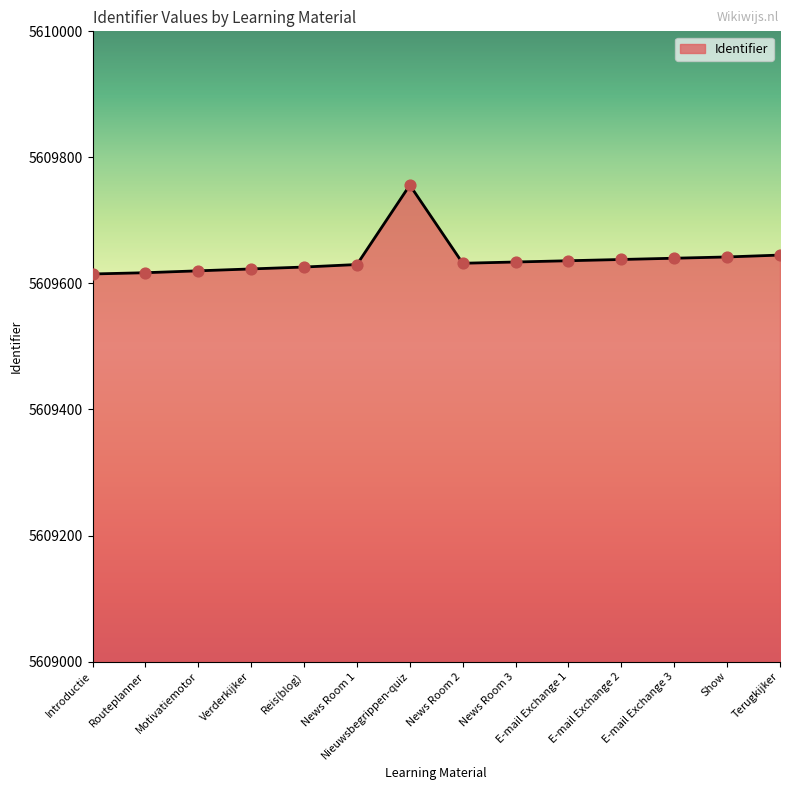

Which has a higher value, Terugkijker or News Room 1?

Terugkijker